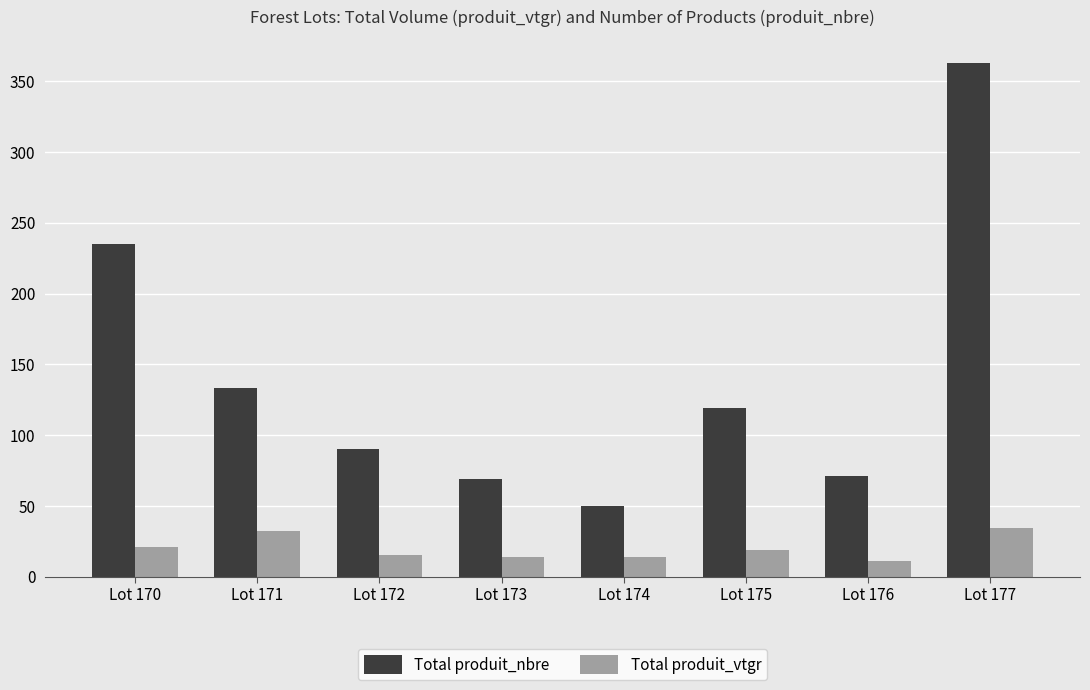

The Total produit_vtgr series shows 34.2 at Lot 170. True or false?

False